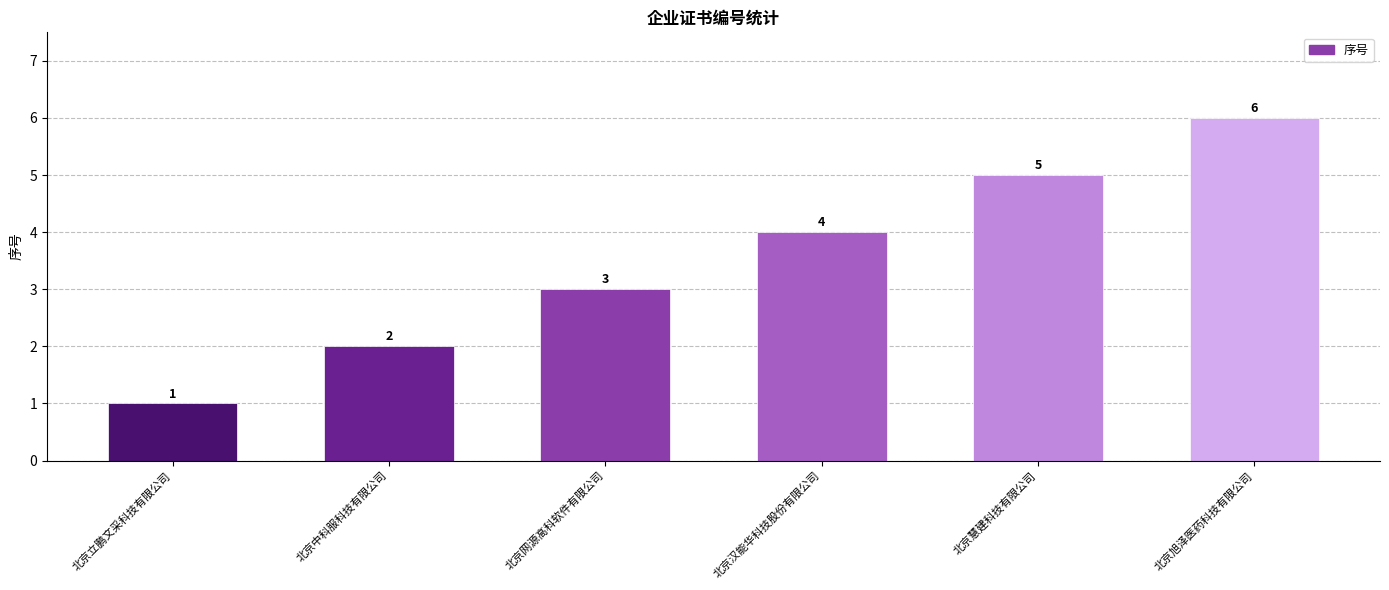

At which label is the value closest to 3?

北京网源高科软件有限公司